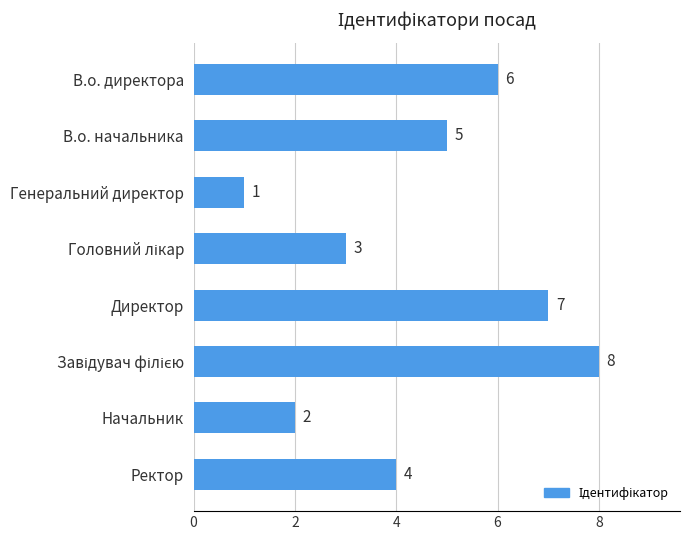

What is the sum of all values?

36